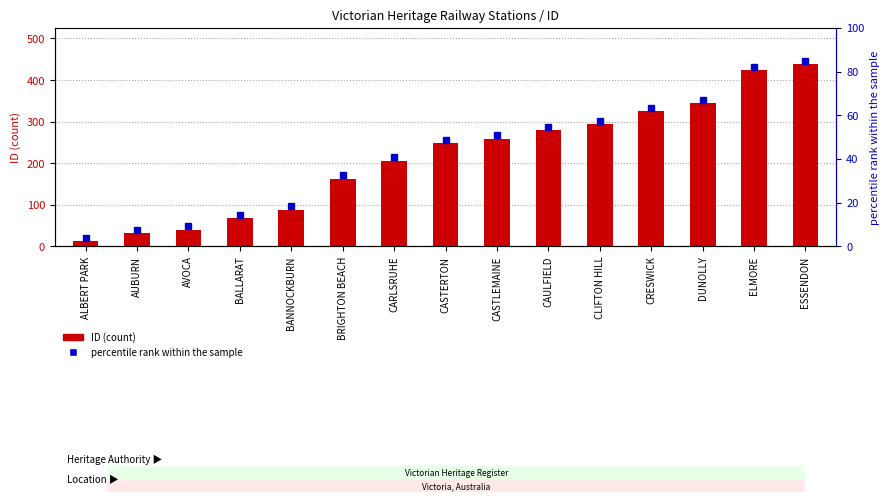

What is the ratio of the value at BRIGHTON BEACH to the value at CRESWICK?

0.5